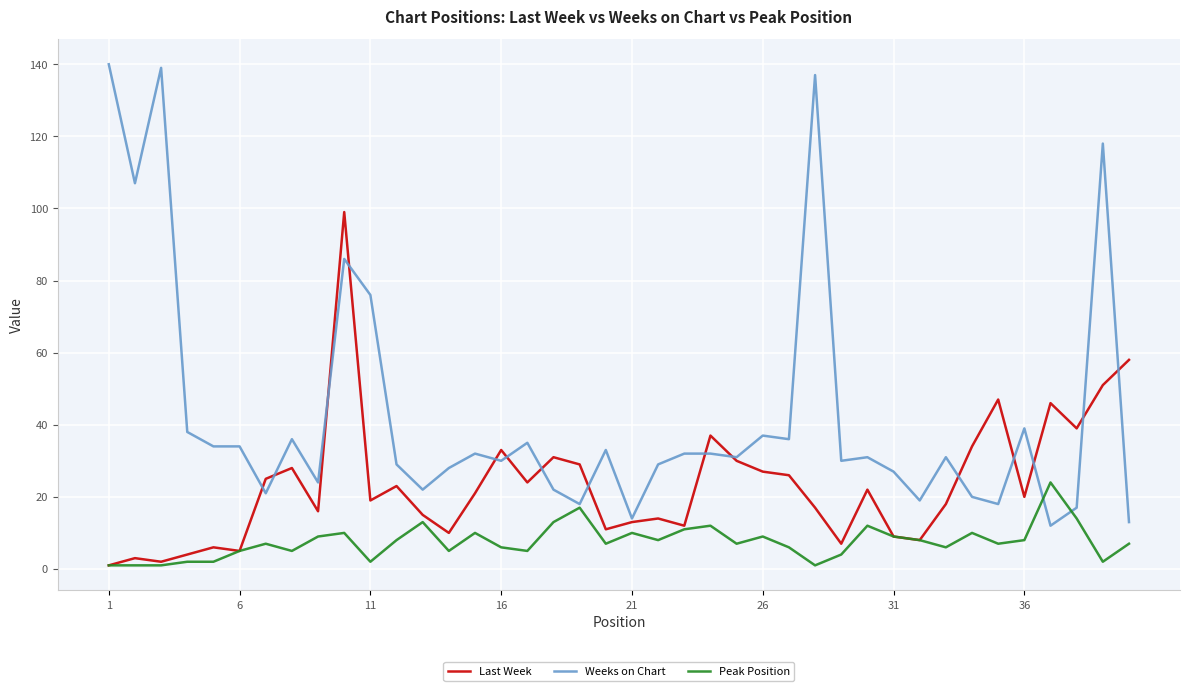

Count the number of data series in this chart.

3